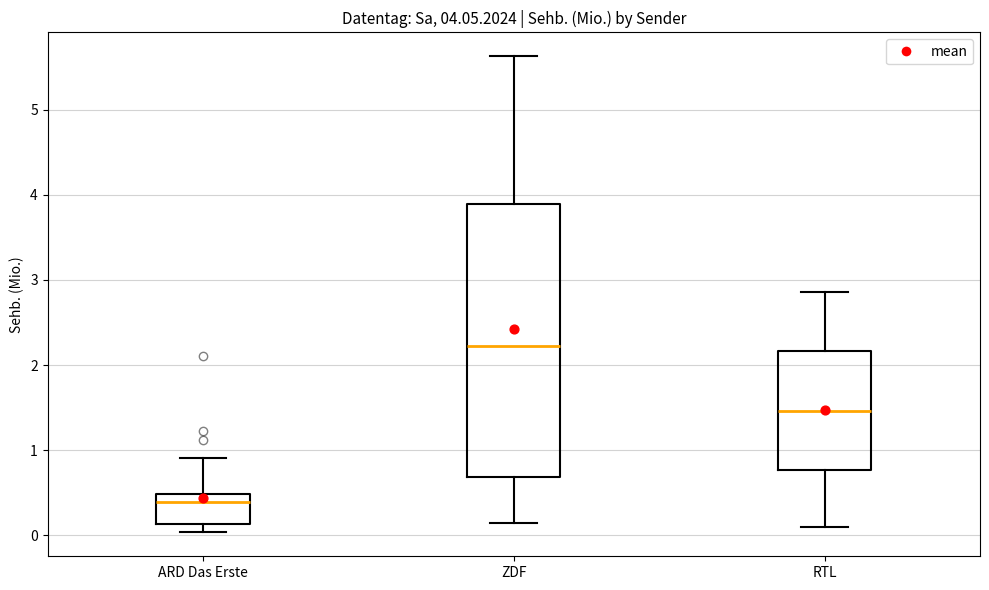

Which box's median line is the lowest?

ARD Das Erste